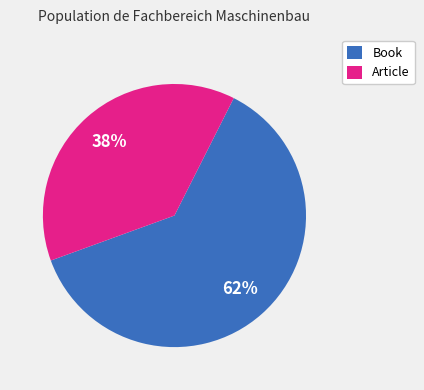

True or false: Article accounts for 38% of the total.

True